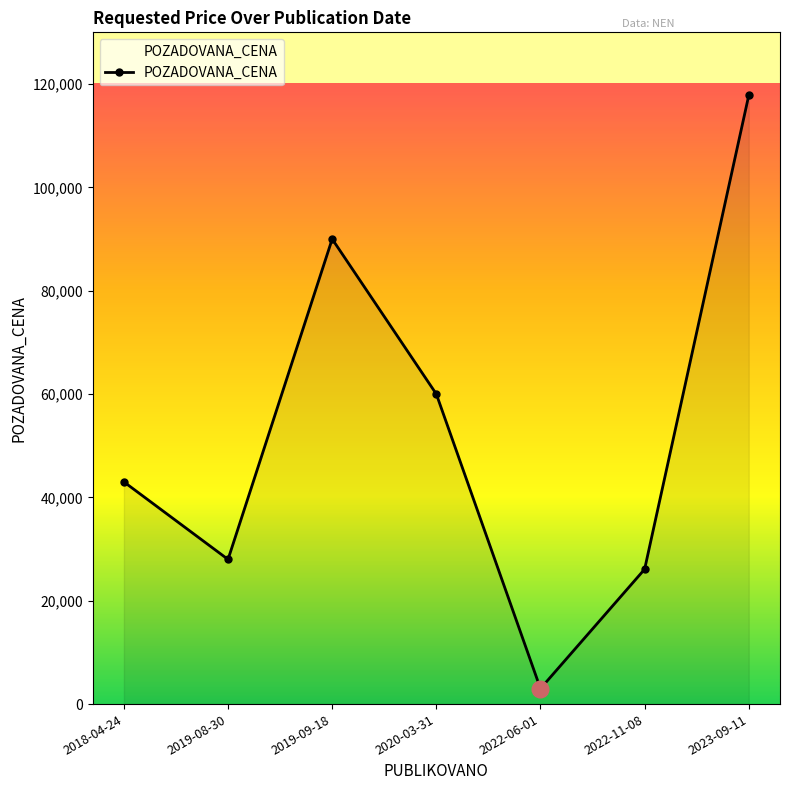

What is the change in value from 2018-04-24 to 2022-11-08?

-16900